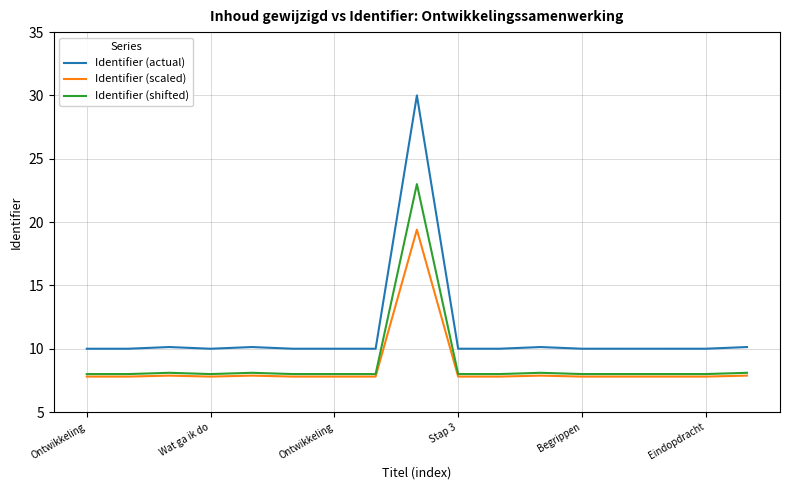

Which series has the widest spread of values?

Identifier (actual)